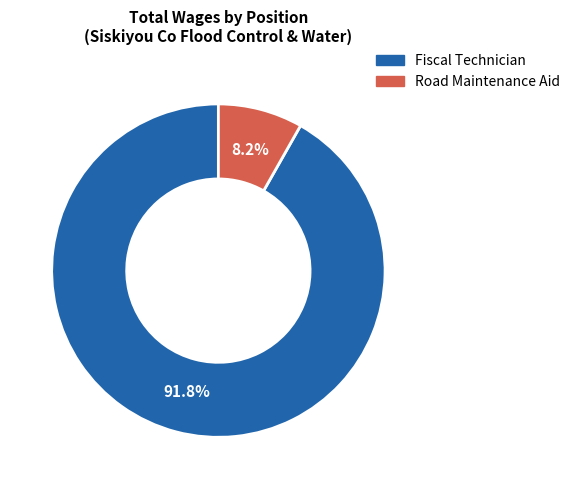

Count the number of slices in the pie.

2